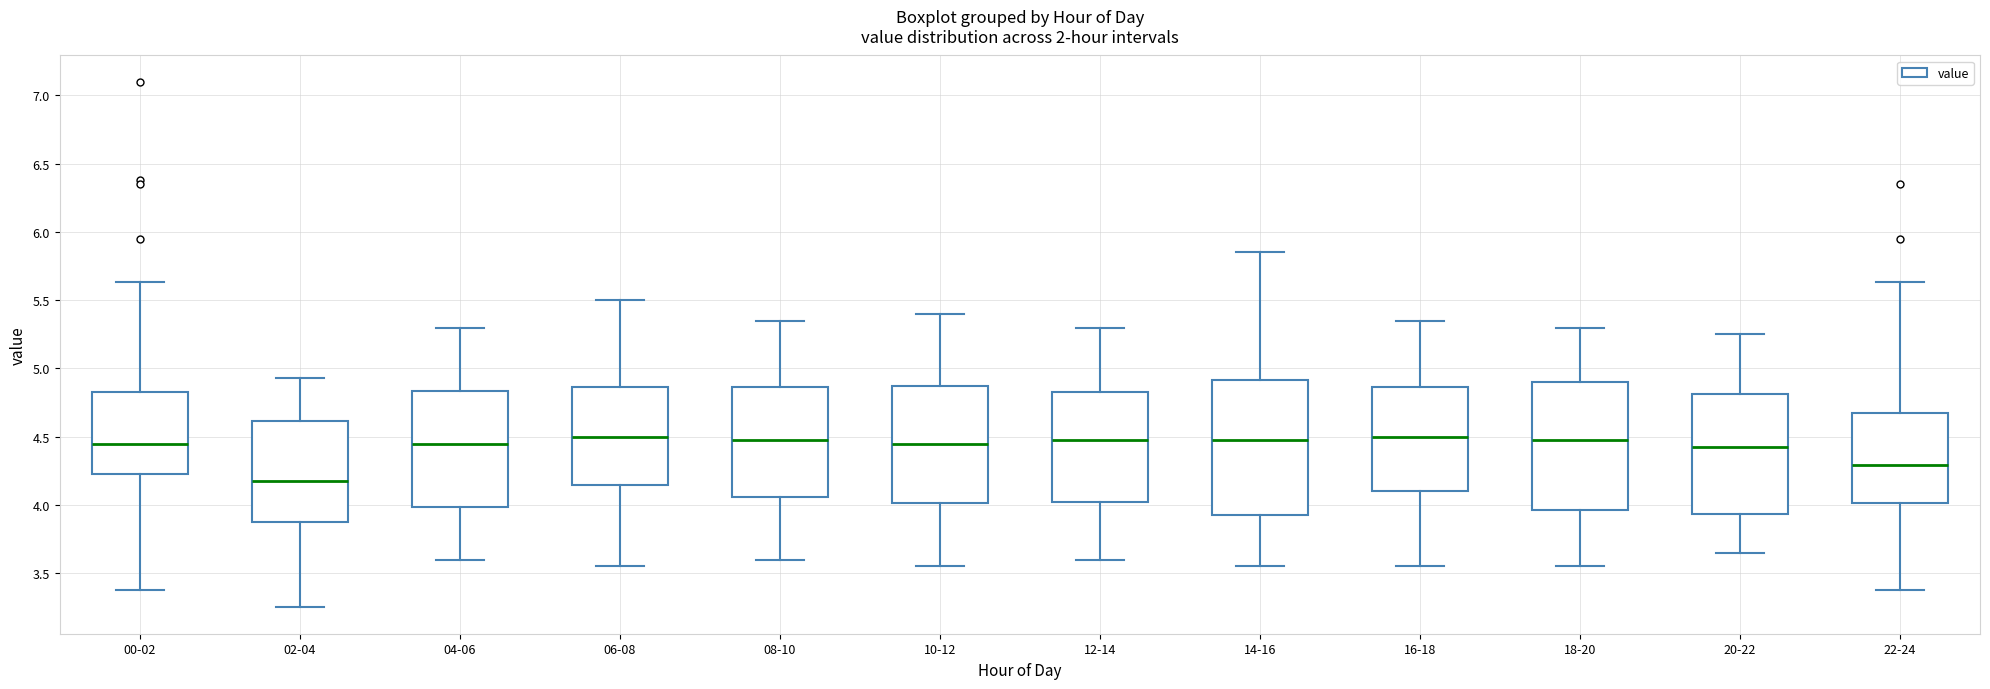

Where does the lower whisker of the box for 20-22 end on the y-axis? The values are not printed on the chart, so give them approximately, as read against the axis.

3.65